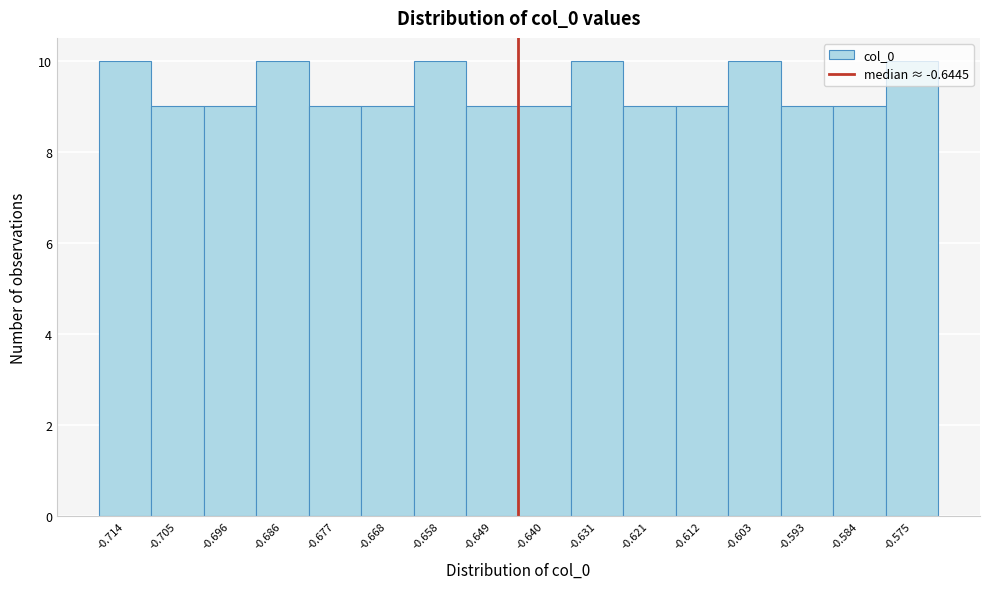

Reading left to right, list every bar in this chart as the range it spans on the x-axis followed by its height. Neither the bar edges nor the heights are printed on the chart, so give them approximately, as read against the axes.

-0.719 to -0.710: 10
-0.710 to -0.700: 9
-0.700 to -0.691: 9
-0.691 to -0.682: 10
-0.682 to -0.672: 9
-0.672 to -0.663: 9
-0.663 to -0.654: 10
-0.654 to -0.645: 9
-0.645 to -0.635: 9
-0.635 to -0.626: 10
-0.626 to -0.617: 9
-0.617 to -0.607: 9
-0.607 to -0.598: 10
-0.598 to -0.589: 9
-0.589 to -0.579: 9
-0.579 to -0.570: 10